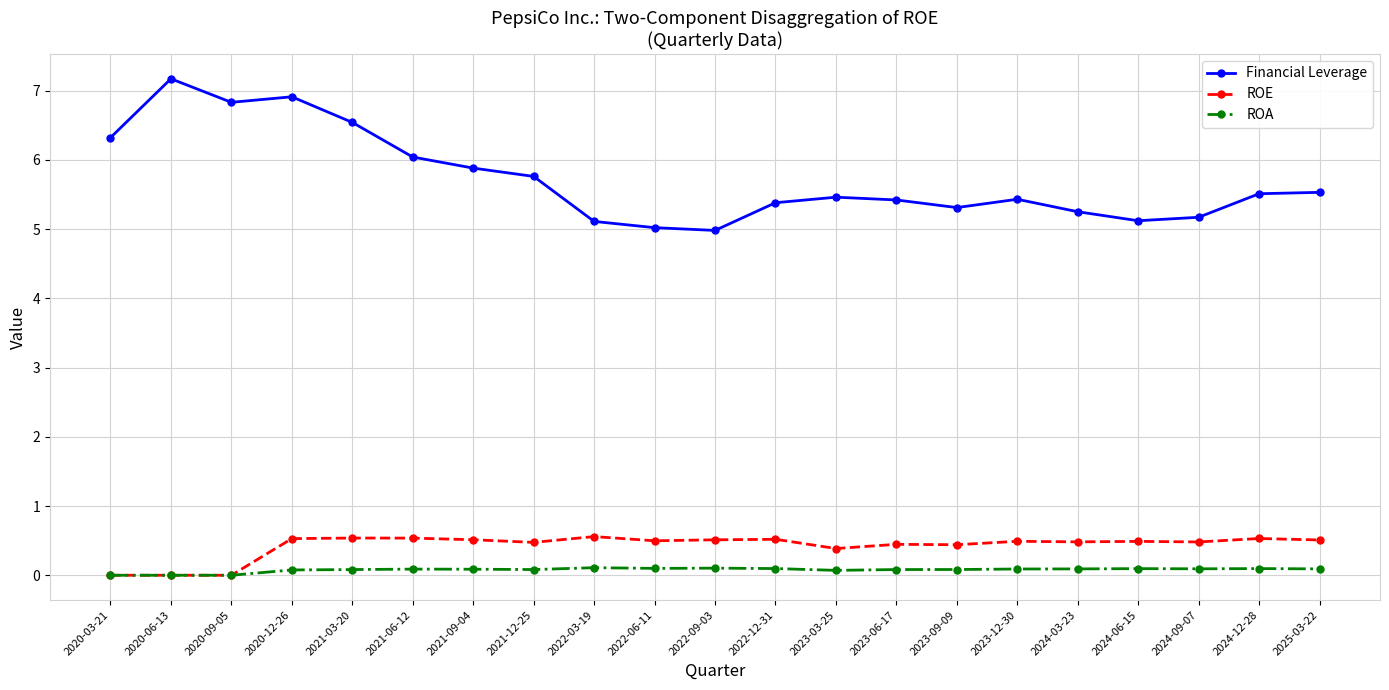

At 2021-03-20, list the series in order from smallest to largest.

ROA, ROE, Financial Leverage